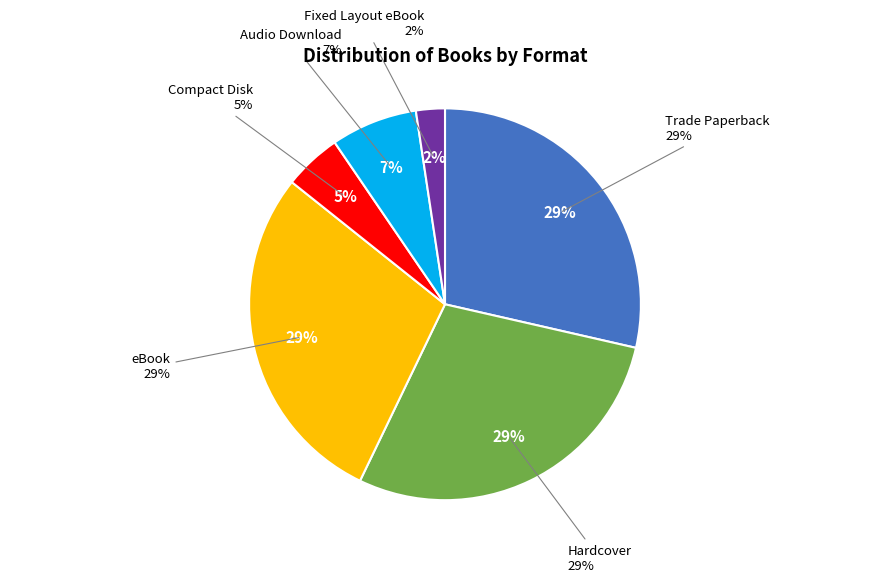

Is there a majority slice in this chart?

No